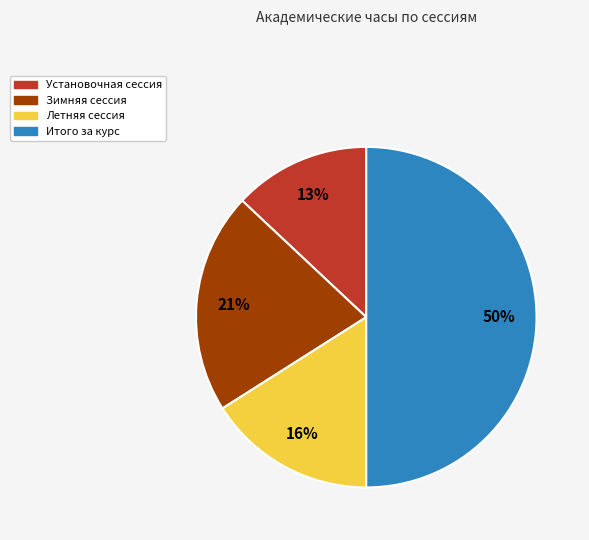

How many slices are in this pie chart?

4